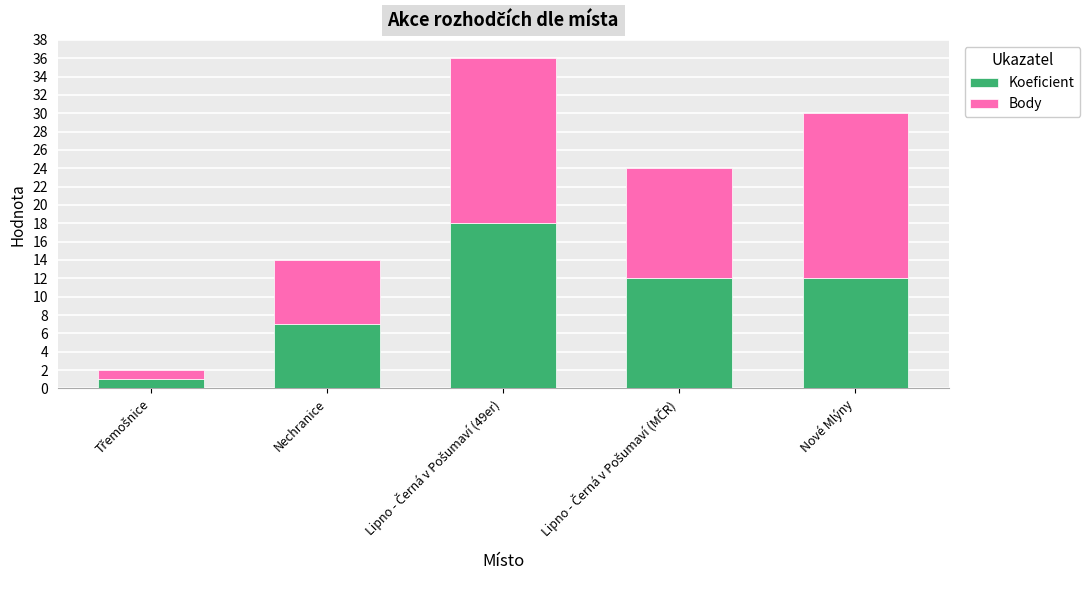

What is the total value across all series at Nechranice?

14